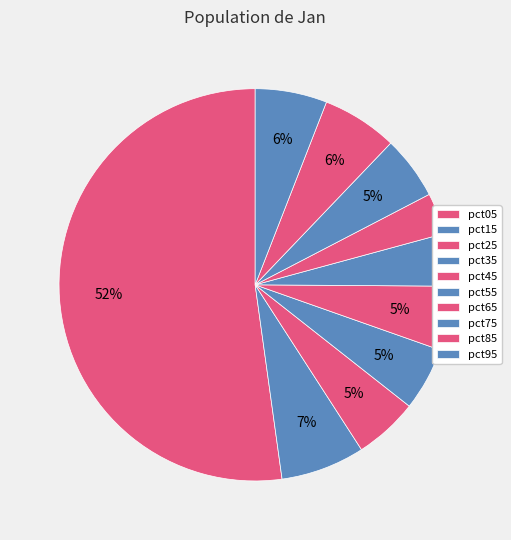

To the nearest percent, what is the difference between the largest and smallest slice percentages?

49%